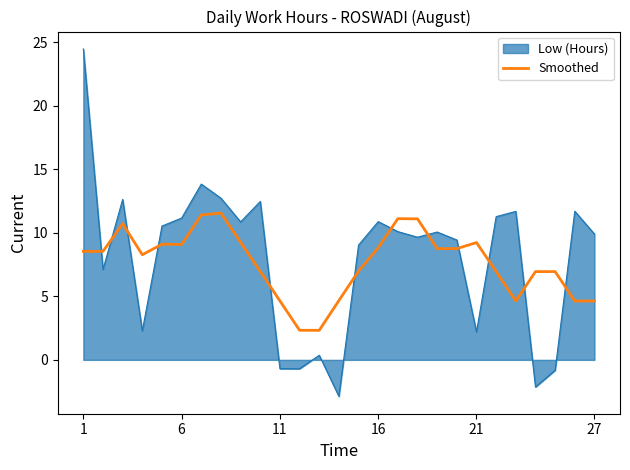

Which series has the widest spread of values?

Low (Hours)